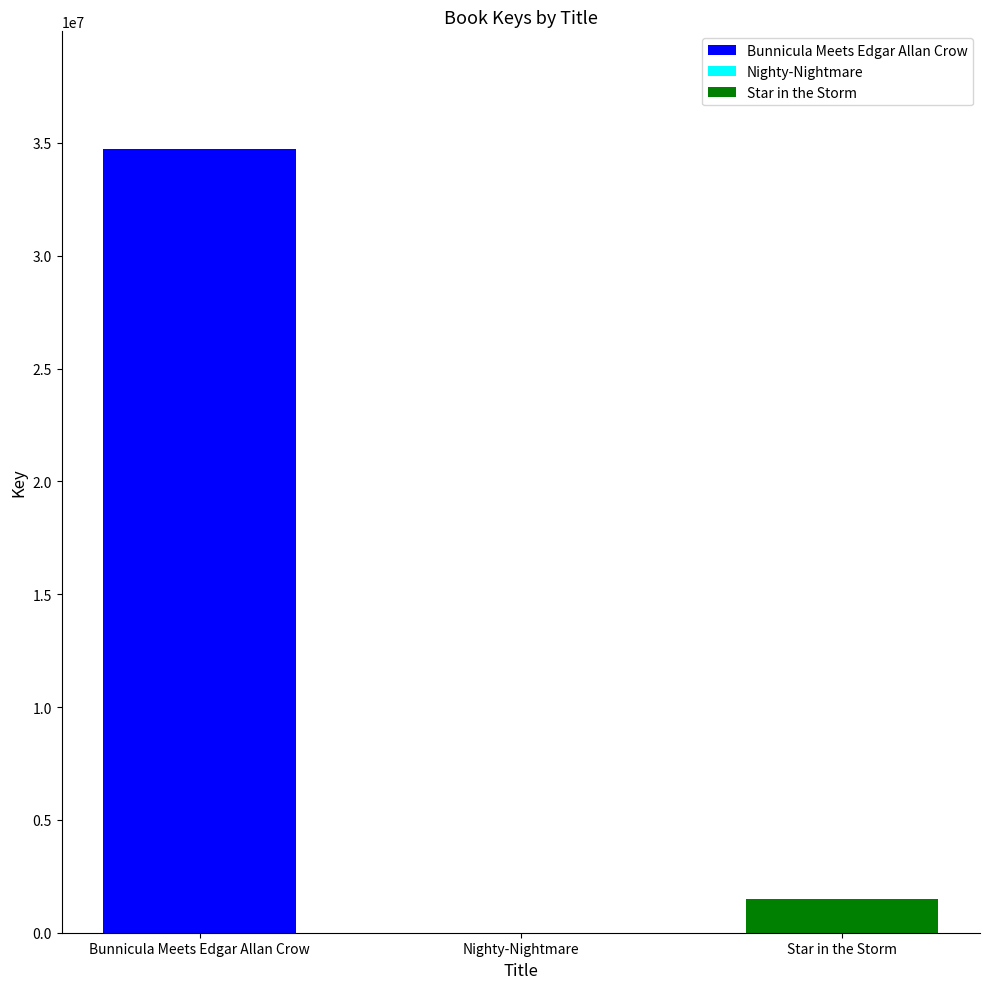

What is the greatest value displayed?

34732792